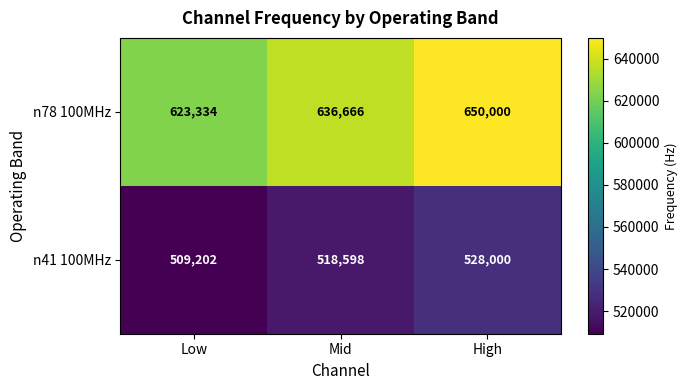

True or false: n78 100MHz has a value of 385321 at High.

False